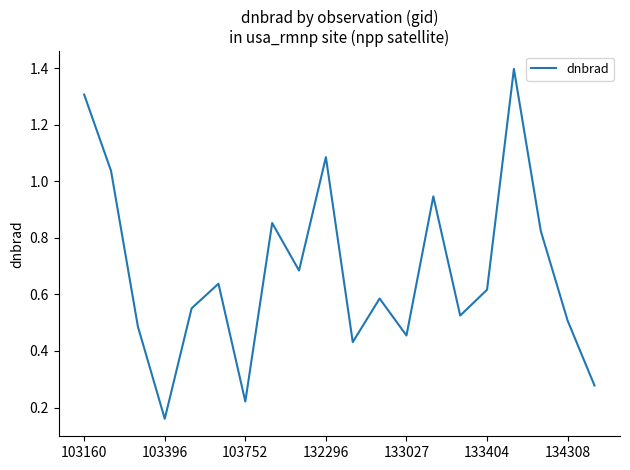

What is the greatest value displayed?

1.4